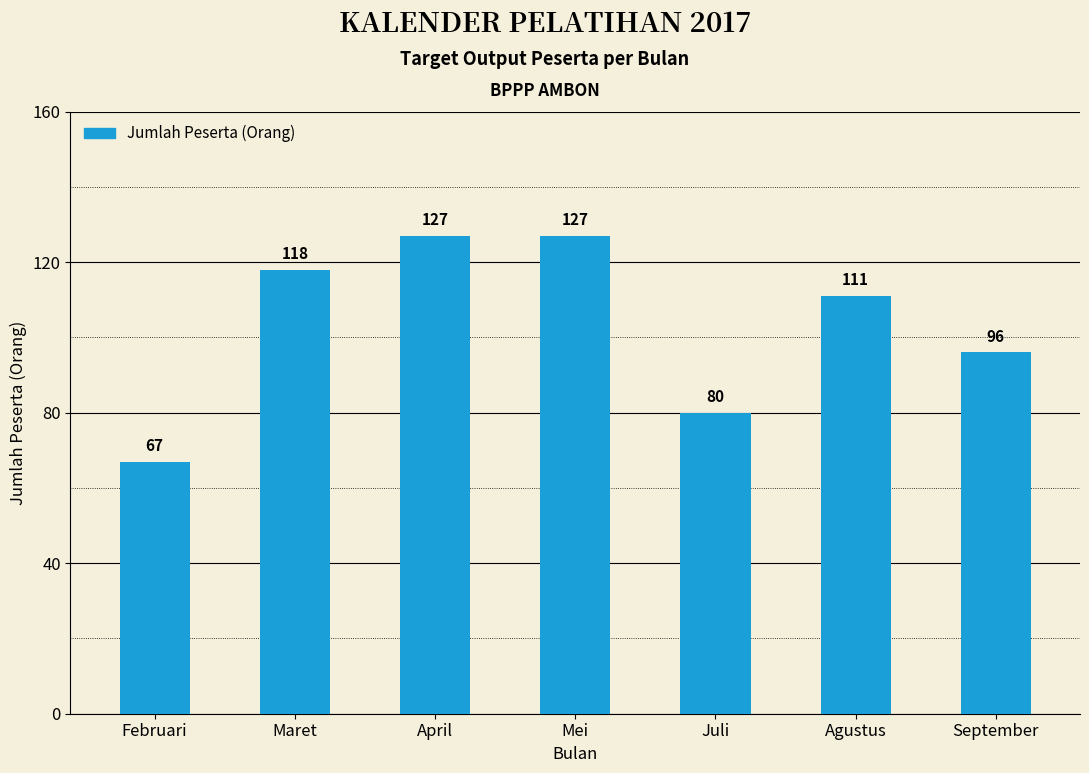

What is the label of the 2nd bar from the left?

Maret